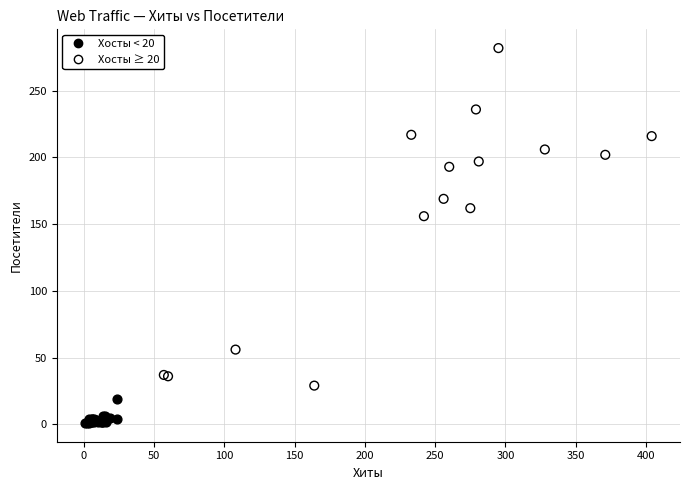

Which series has the largest Y range (max minus min)?

Хосты ≥ 20